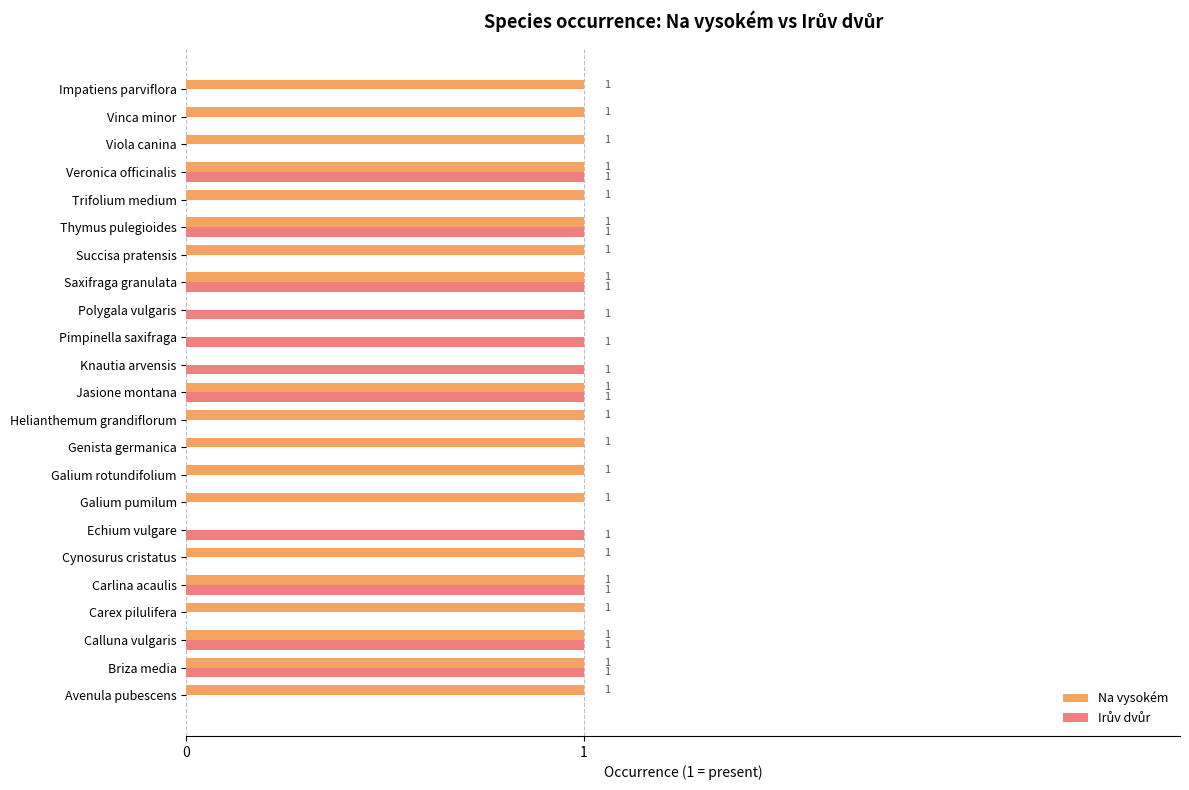

Which series has the largest total across all categories?

Na vysokém